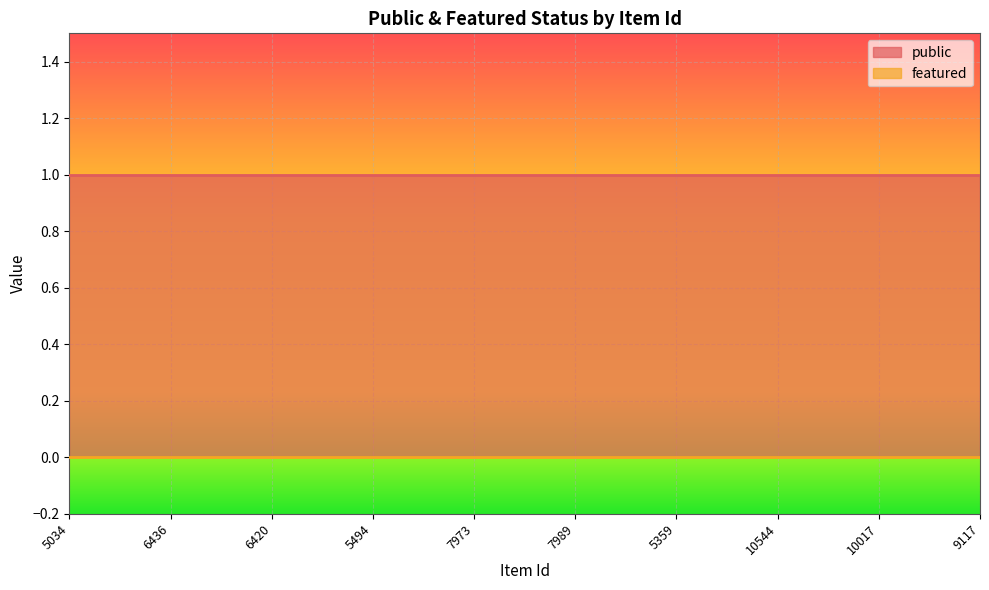

What is the highest value of the public series?

1